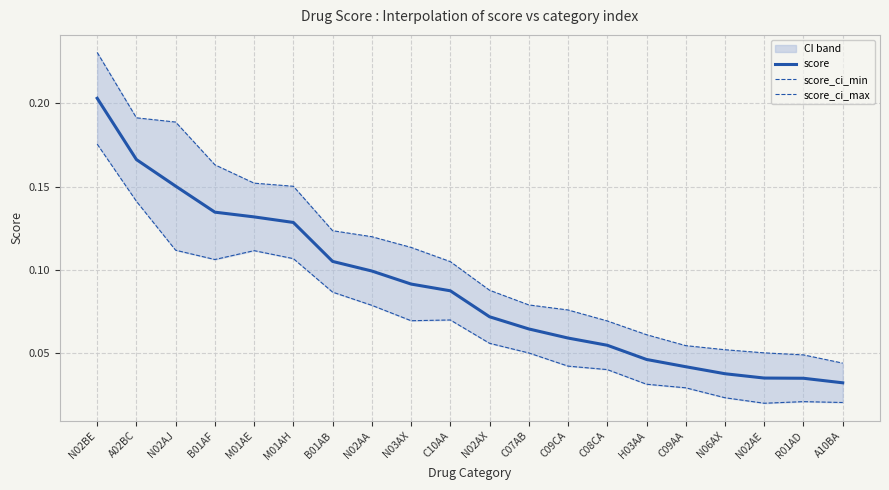

Reading left to right, transcribe all the data shown in this chart.

score: N02BE=0.2	A02BC=0.2	N02AJ=0.2	B01AF=0.1	M01AE=0.1	M01AH=0.1	B01AB=0.1	N02AA=0.1	N03AX=0.1	C10AA=0.1	N02AX=0.1	C07AB=0.1	C09CA=0.1	C08CA=0.1	H03AA=0.0	C09AA=0.0	N06AX=0.0	N02AE=0.0	R01AD=0.0	A10BA=0.0
score_ci_min: N02BE=0.2	A02BC=0.1	N02AJ=0.1	B01AF=0.1	M01AE=0.1	M01AH=0.1	B01AB=0.1	N02AA=0.1	N03AX=0.1	C10AA=0.1	N02AX=0.1	C07AB=0.1	C09CA=0.0	C08CA=0.0	H03AA=0.0	C09AA=0.0	N06AX=0.0	N02AE=0.0	R01AD=0.0	A10BA=0.0
score_ci_max: N02BE=0.2	A02BC=0.2	N02AJ=0.2	B01AF=0.2	M01AE=0.2	M01AH=0.2	B01AB=0.1	N02AA=0.1	N03AX=0.1	C10AA=0.1	N02AX=0.1	C07AB=0.1	C09CA=0.1	C08CA=0.1	H03AA=0.1	C09AA=0.1	N06AX=0.1	N02AE=0.1	R01AD=0.0	A10BA=0.0